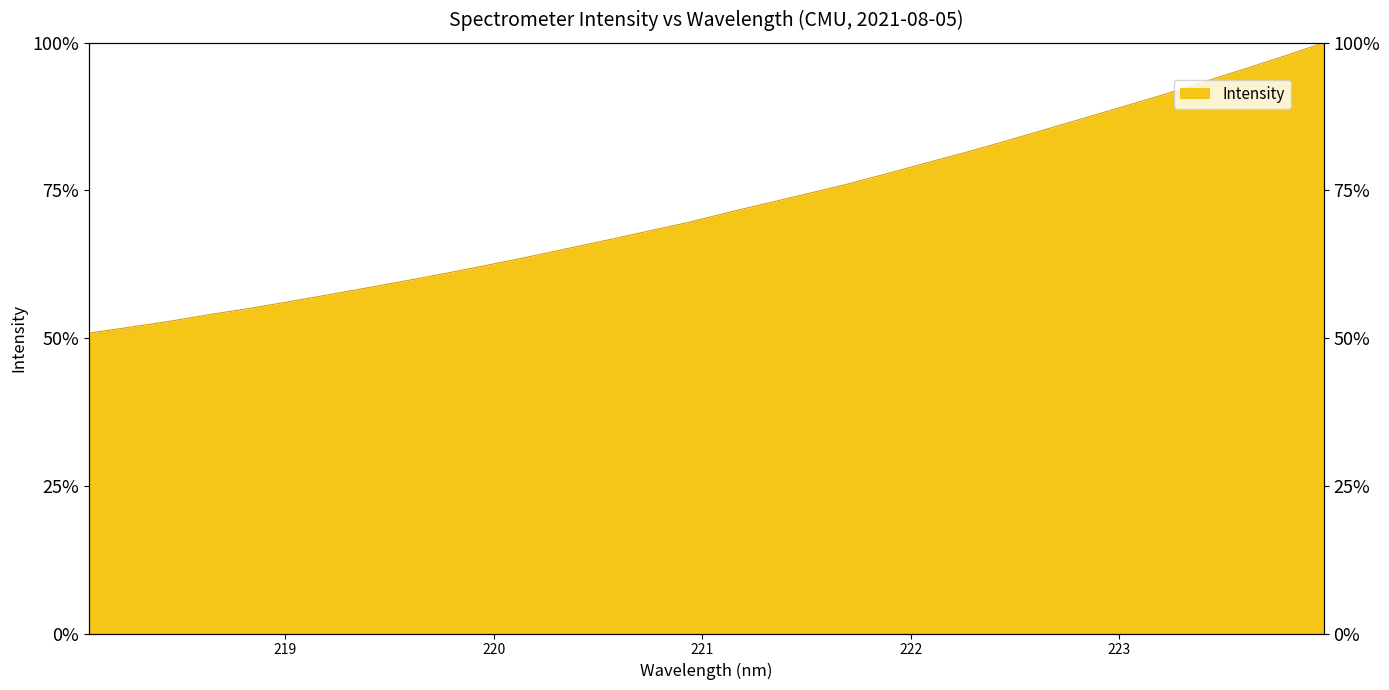

What is the smallest value displayed?

0.5